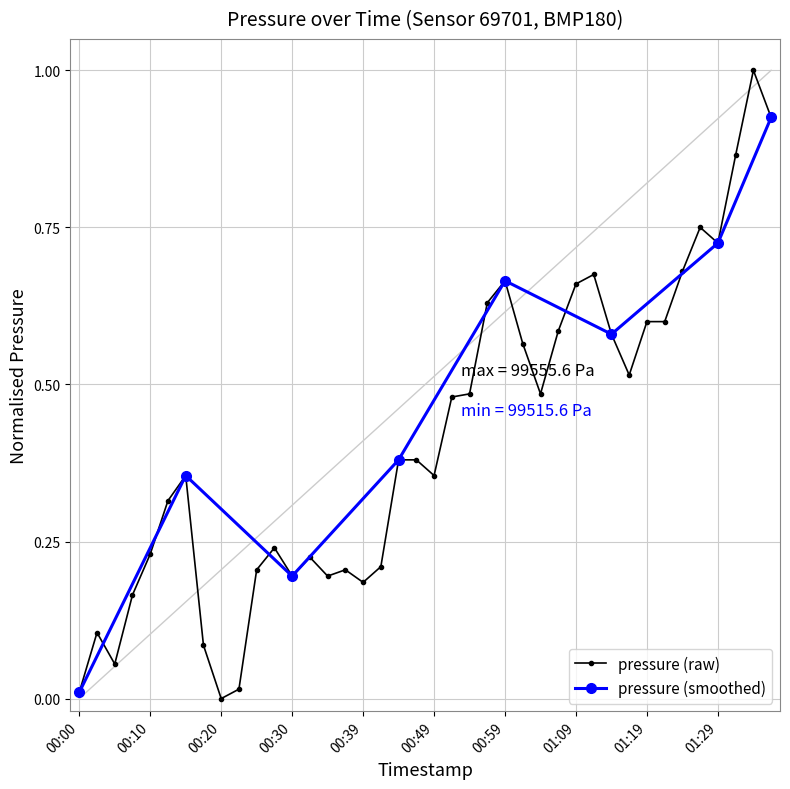

What is the sum of all values?

16.6